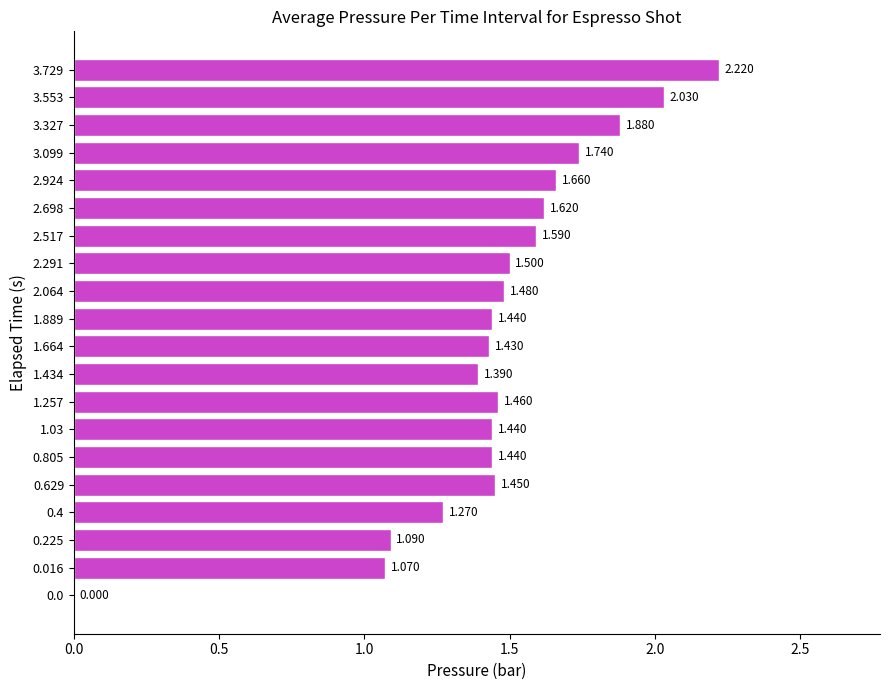

How many positive values are there?

19